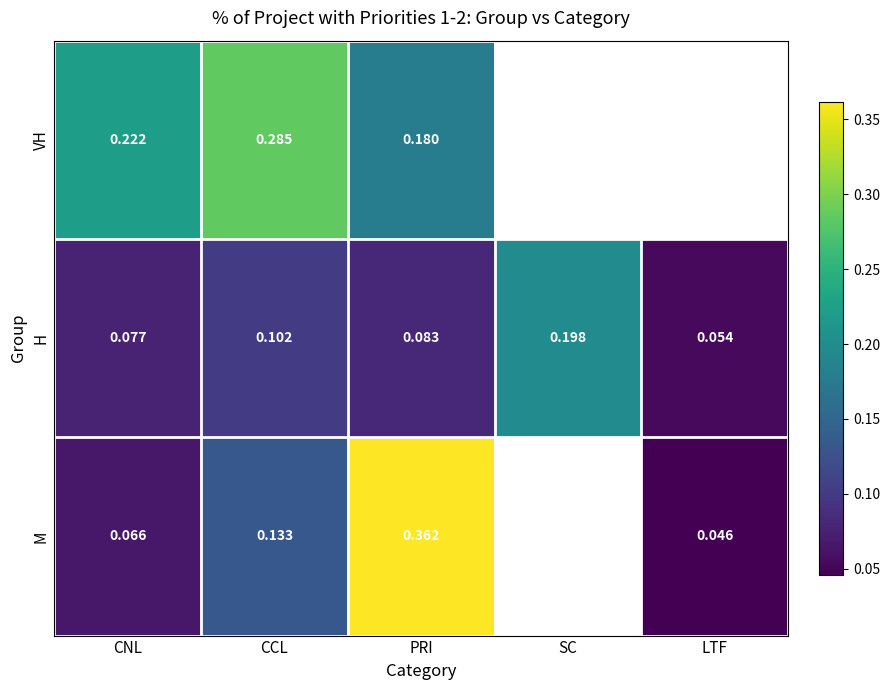

Rank the categories by H value from lowest to highest.

LTF, CNL, PRI, CCL, SC